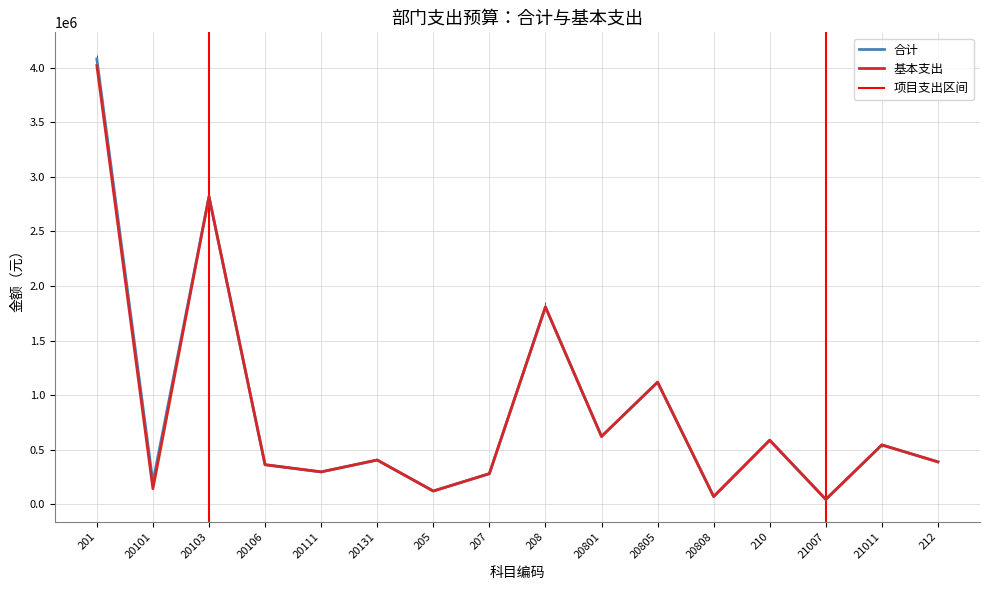

Does the chart have visible grid lines?

Yes